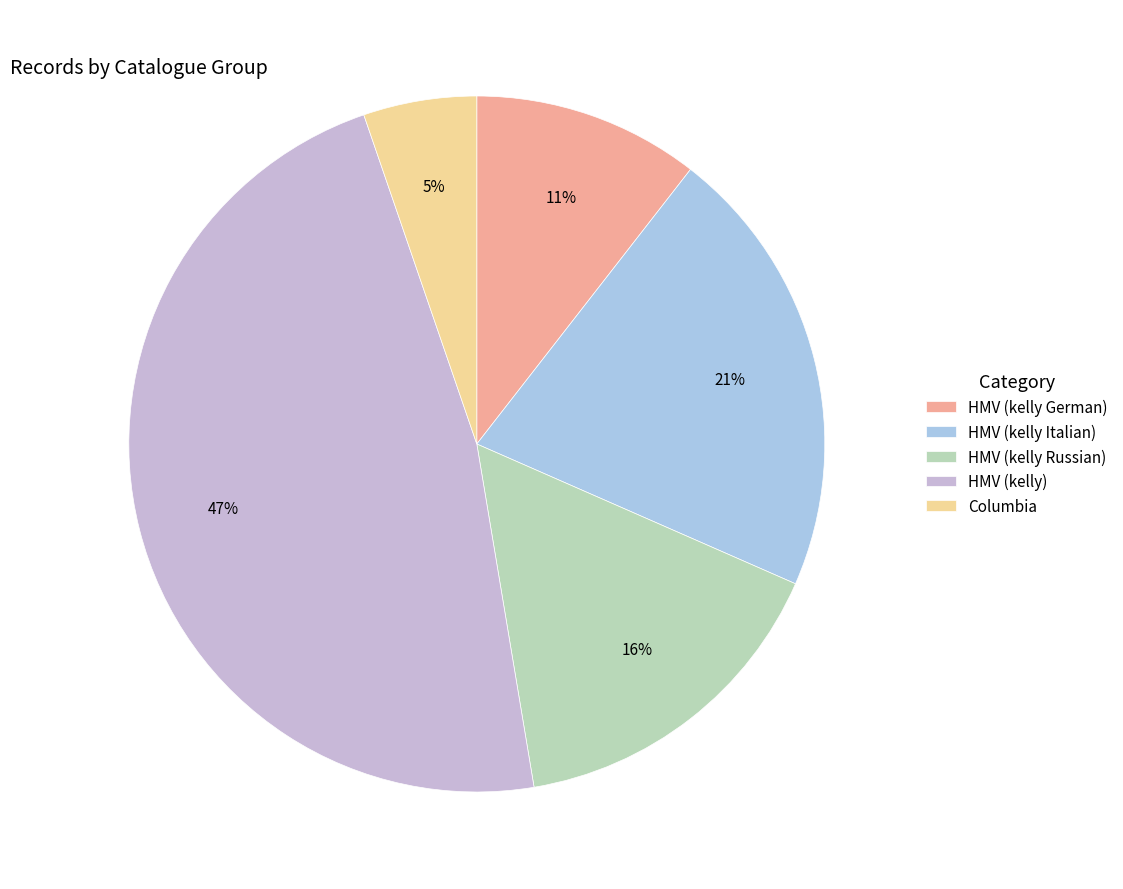

The Columbia slice represents 5% of the pie. True or false?

True